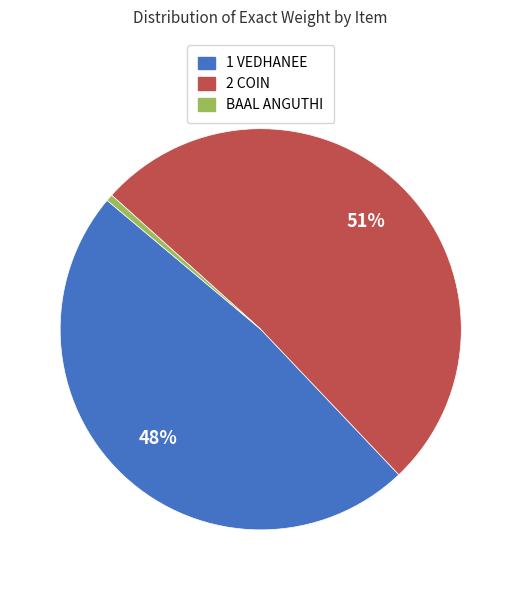

To the nearest percent, what is the average slice percentage?

33%